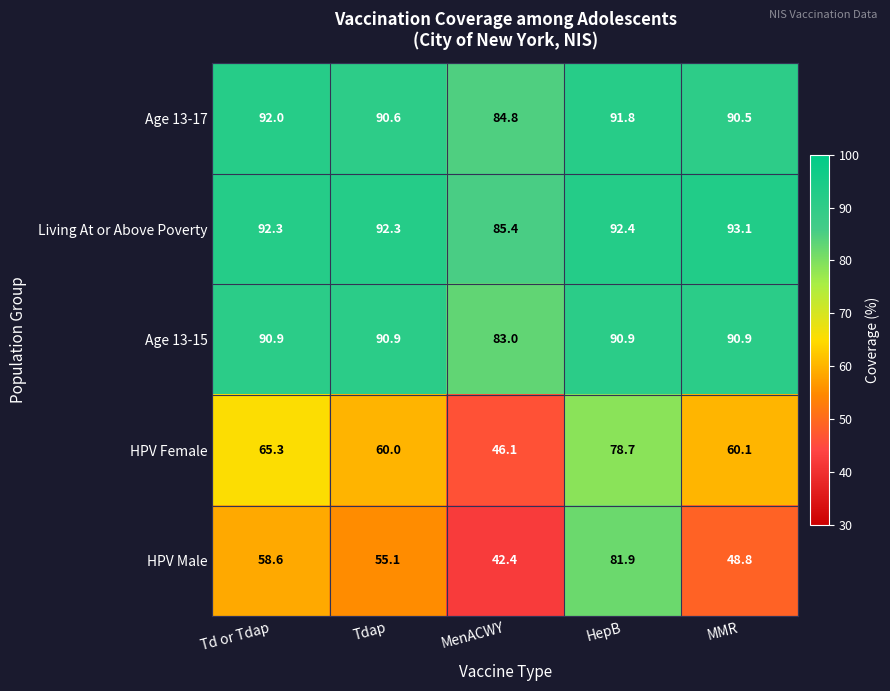

At which category is the sum across all series the highest?

HepB